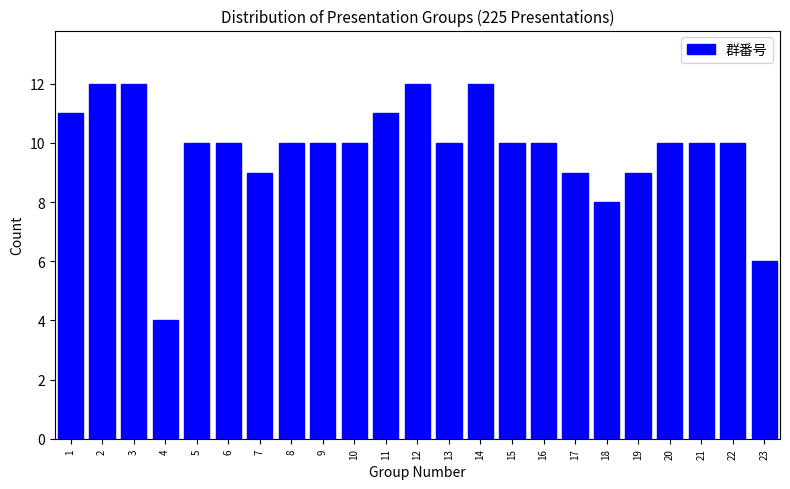

Reading left to right, transcribe all the data shown in this chart.

11	12	12	4	10	10	9	10	10	10	11	12	10	12	10	10	9	8	9	10	10	10	6